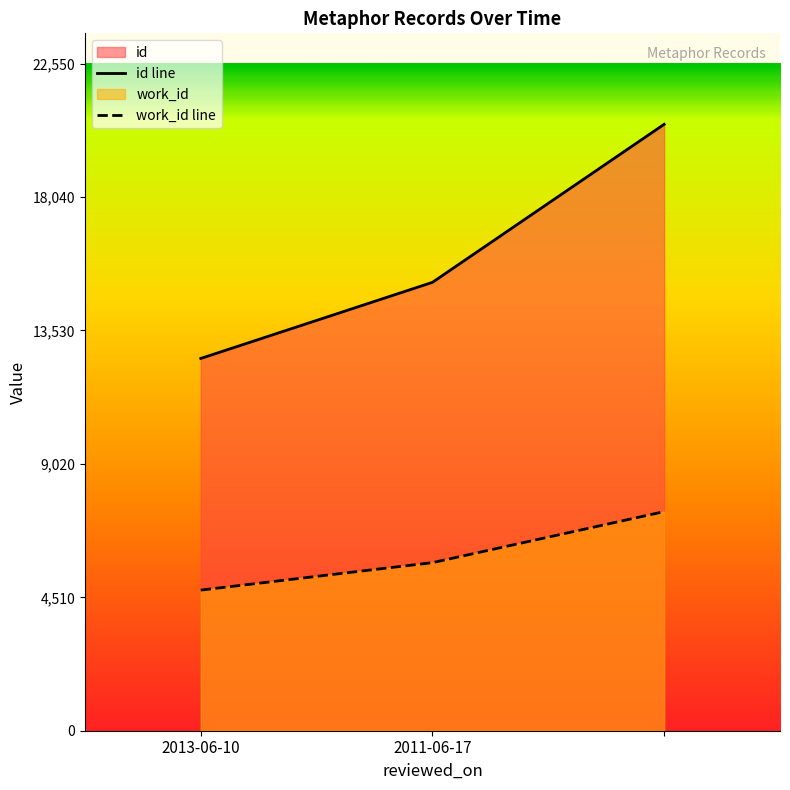

At 2013-06-10, list the series in order from largest to smallest.

id line, work_id line